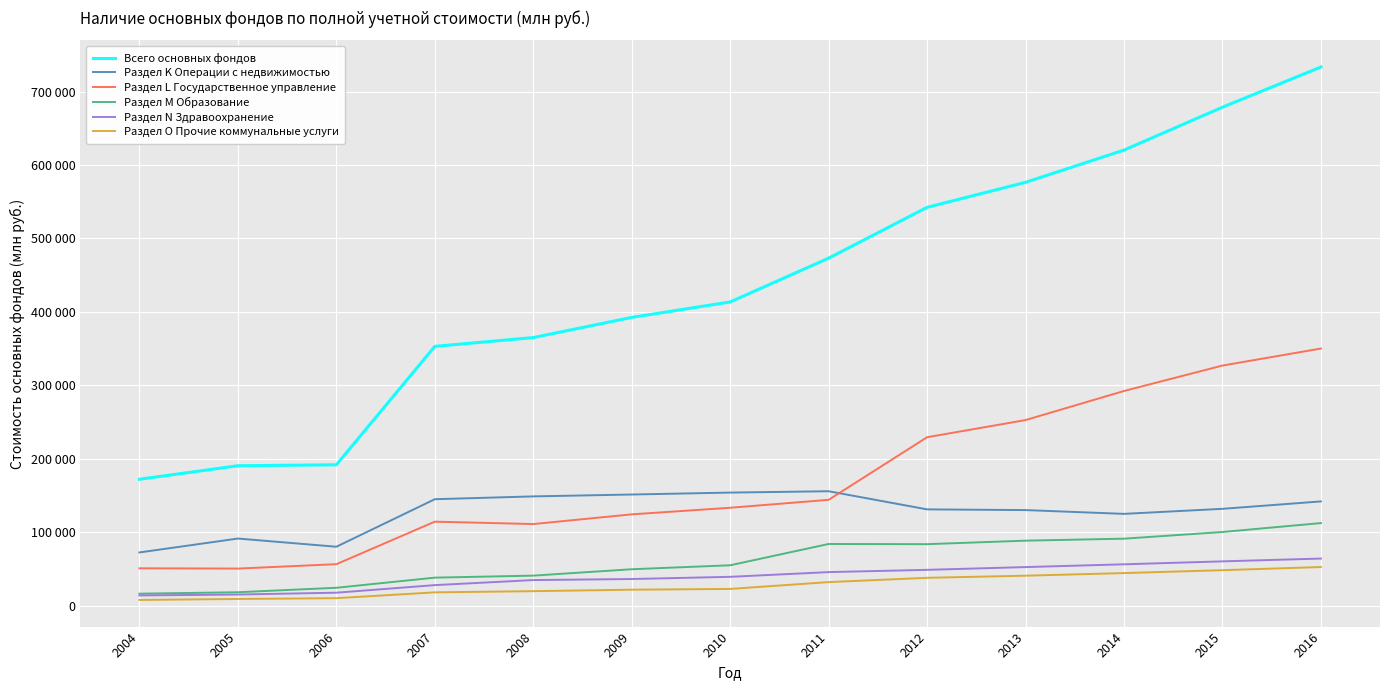

In Раздел M Образование, how many points are higher than both neighbors (excluding endpoints)?

1